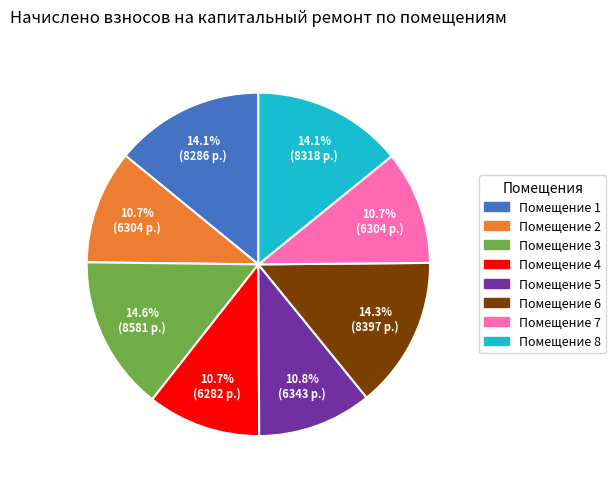

Is there any slice that represents more than half of the pie?

No